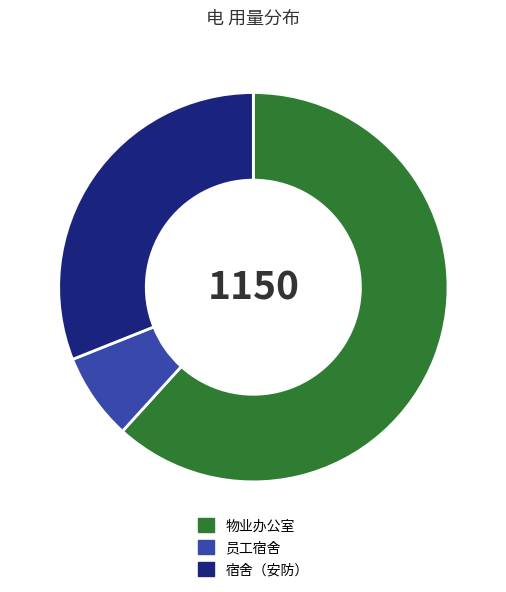

Is 物业办公室 the majority of the pie?

Yes